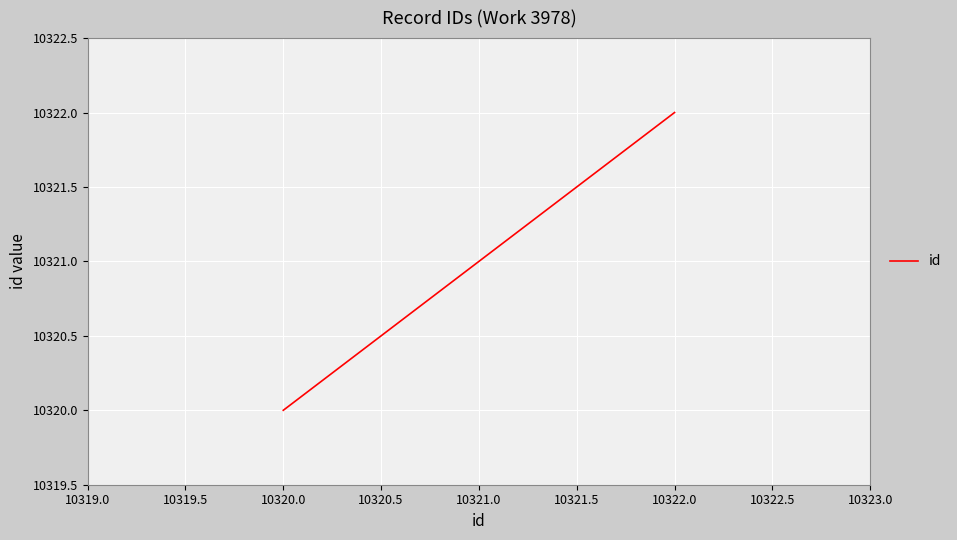

Is it true that the value at 10320.0 is 4182?

False